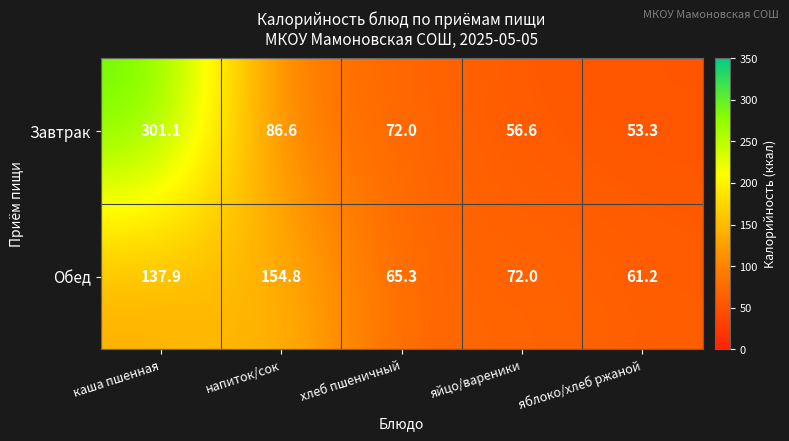

The Завтрак series shows 137.3 at каша пшенная. True or false?

False